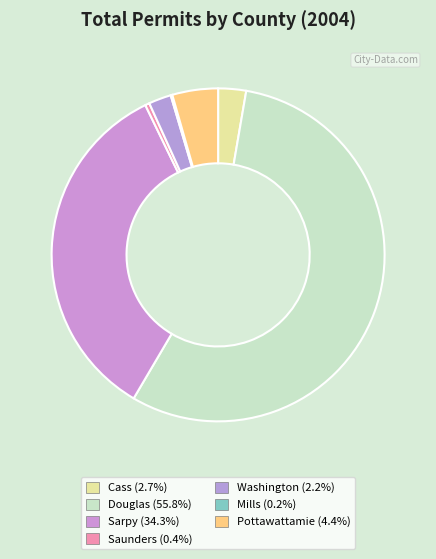

To the nearest percent, what is the difference between the Pottawattamie and Douglas slice percentages?

51%